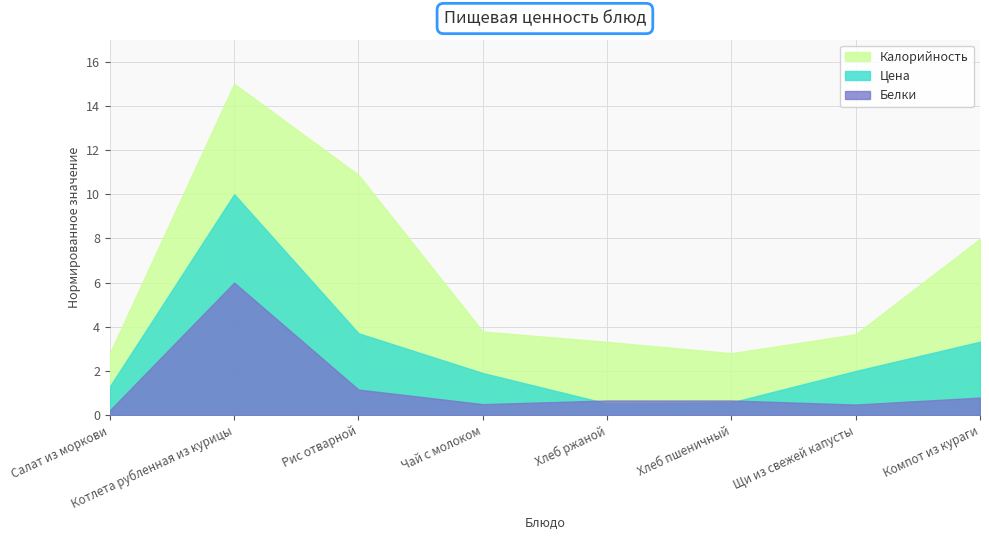

What is the spread (max minus min) of values at Хлеб пшеничный?

2.2